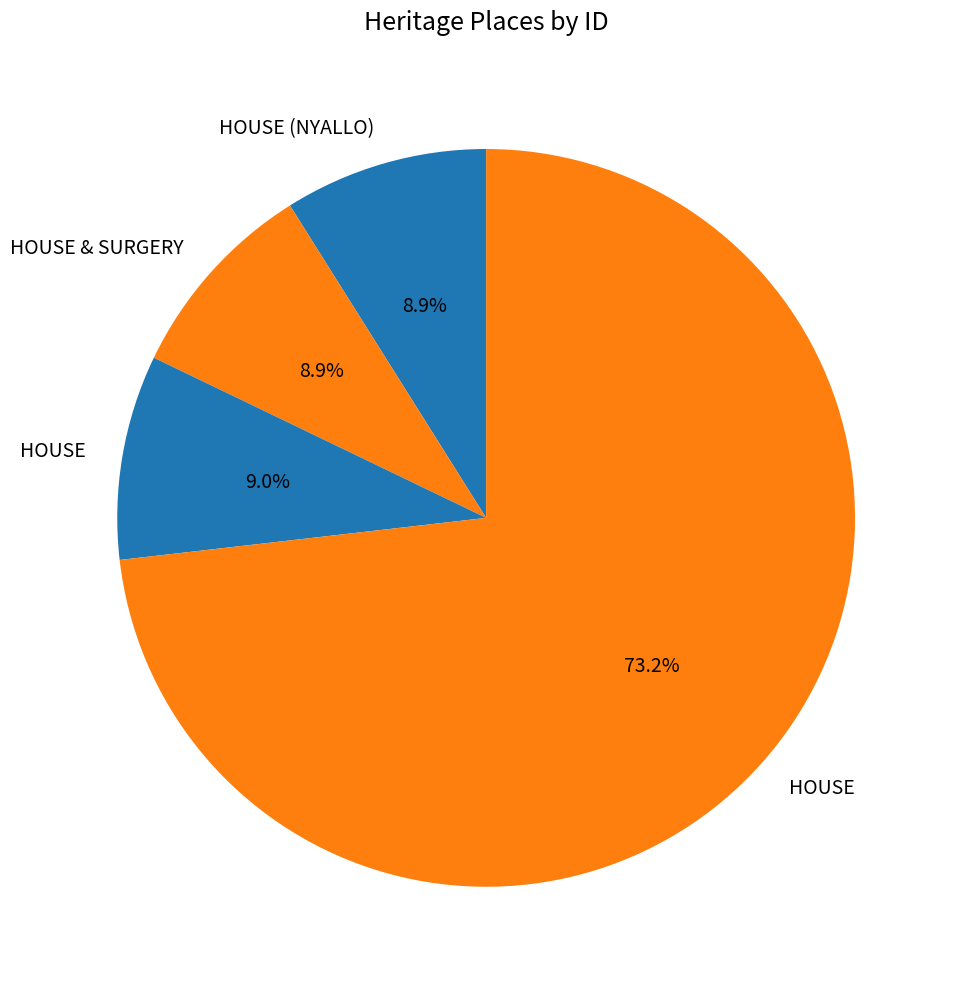

How many segments does this pie chart have?

4